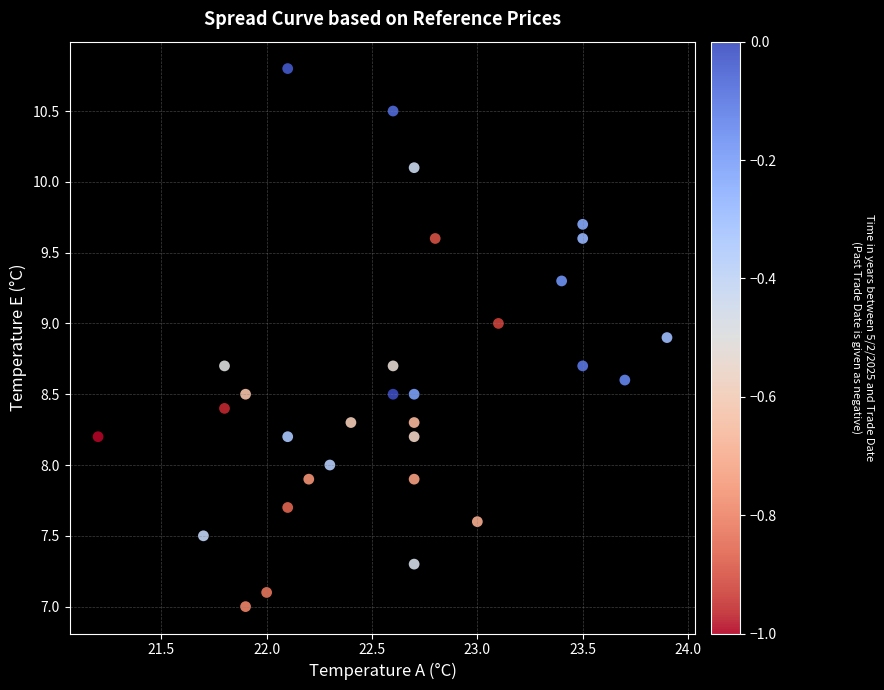

What is the range of X values (max minus min)?

2.7